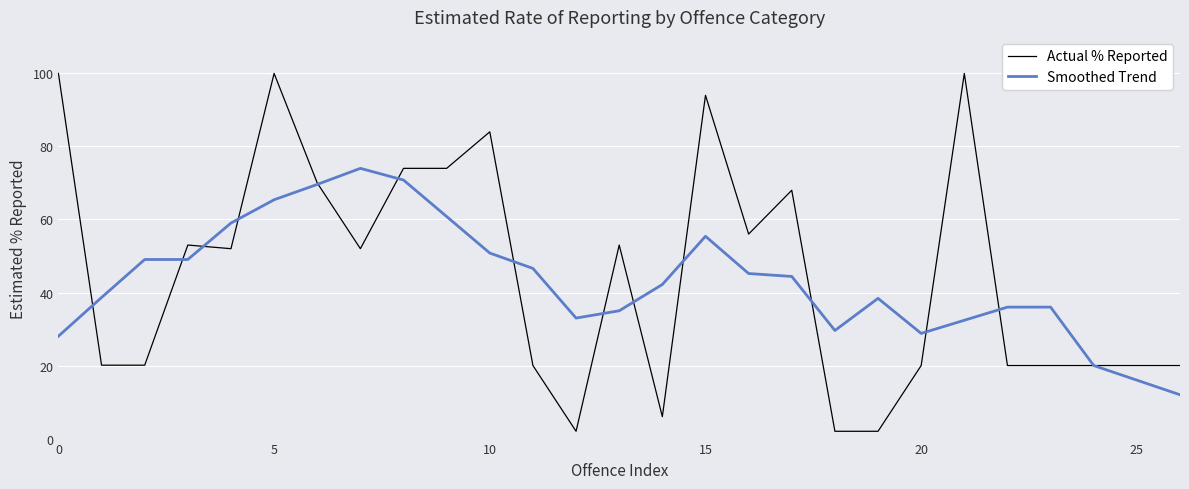

List the series in order of their peak value, lowest first.

Smoothed Trend, Actual % Reported